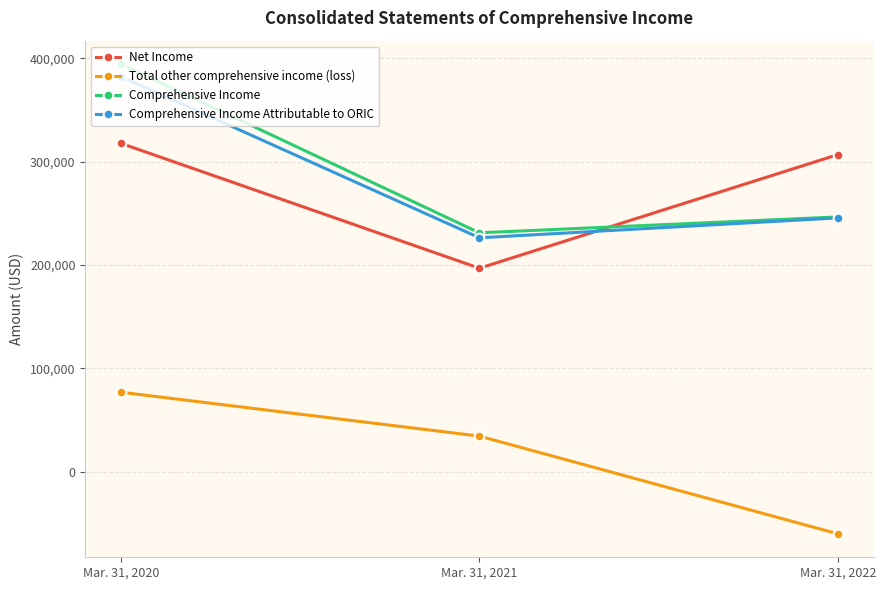

Is it true that Total other comprehensive income (loss) equals 111359 at Mar. 31, 2020?

False